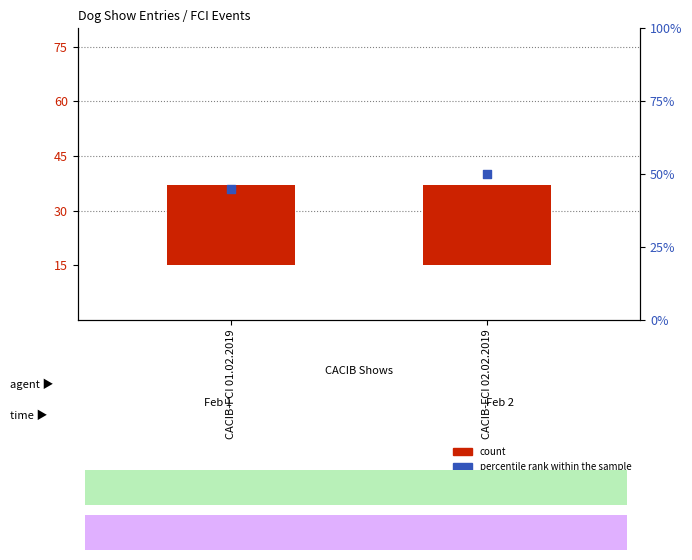

Which series reaches the minimum Y coordinate?

count